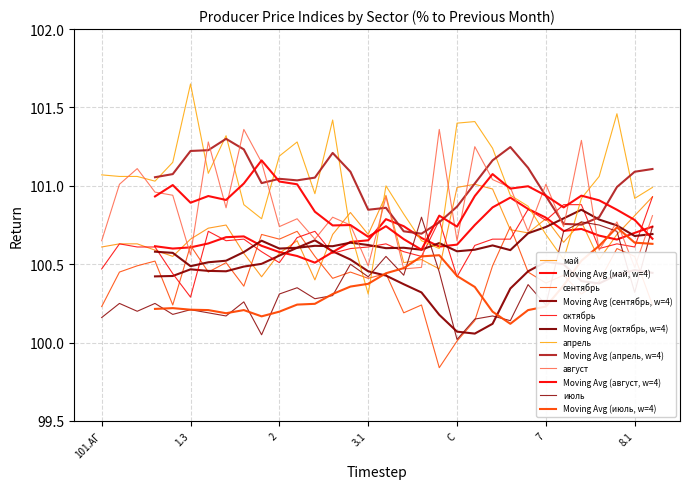

Which series ends up on top after the final intersection of июль and август?

август